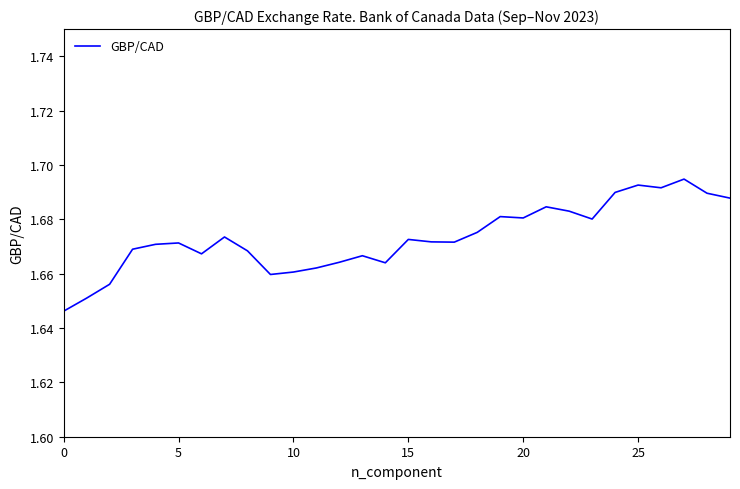

Does the chart display data point markers on the line(s)?

No